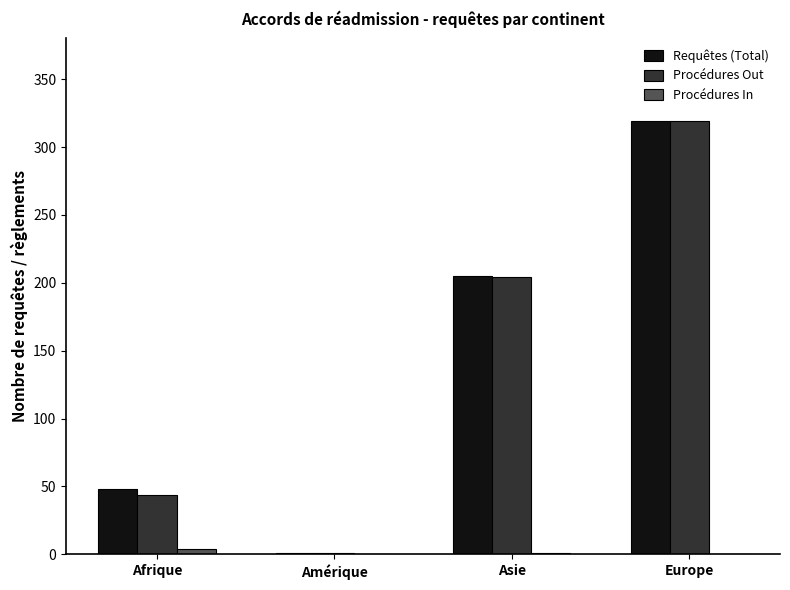

At which category is the sum across all series the highest?

Europe